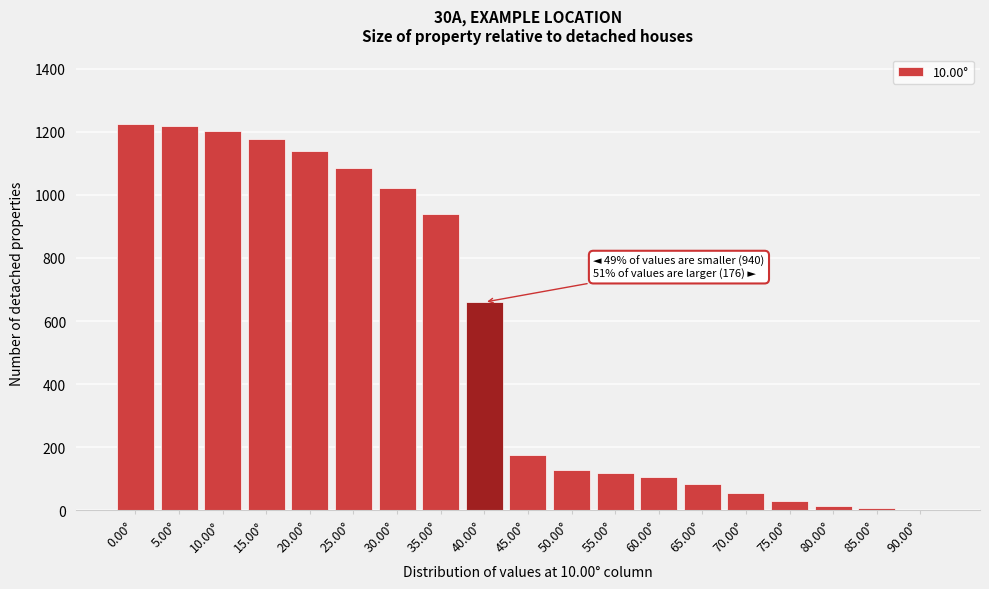

What is the change in value from 5.00° to 15.00°?

-44